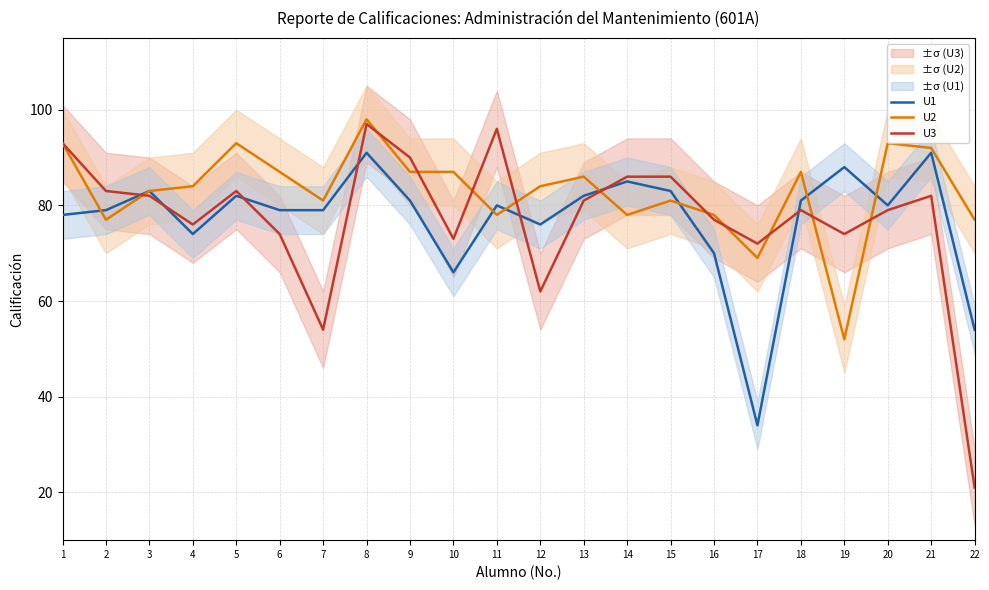

In U3, how many points are higher than both neighbors (excluding endpoints)?

5